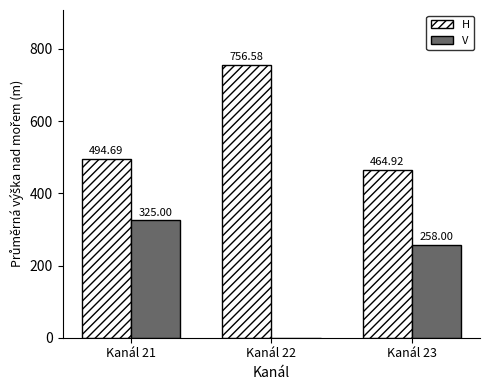

Reading left to right, transcribe all the data shown in this chart.

H: Kanál 21=494.7	Kanál 22=756.6	Kanál 23=464.9
V: Kanál 21=325.0	Kanál 22=0.0	Kanál 23=258.0